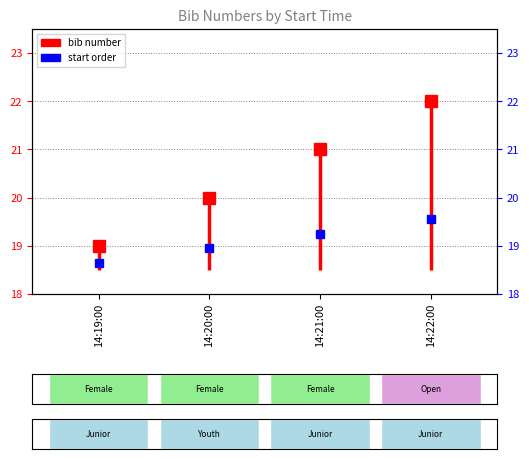

Are the bars grouped side by side (vs. stacked)?

No